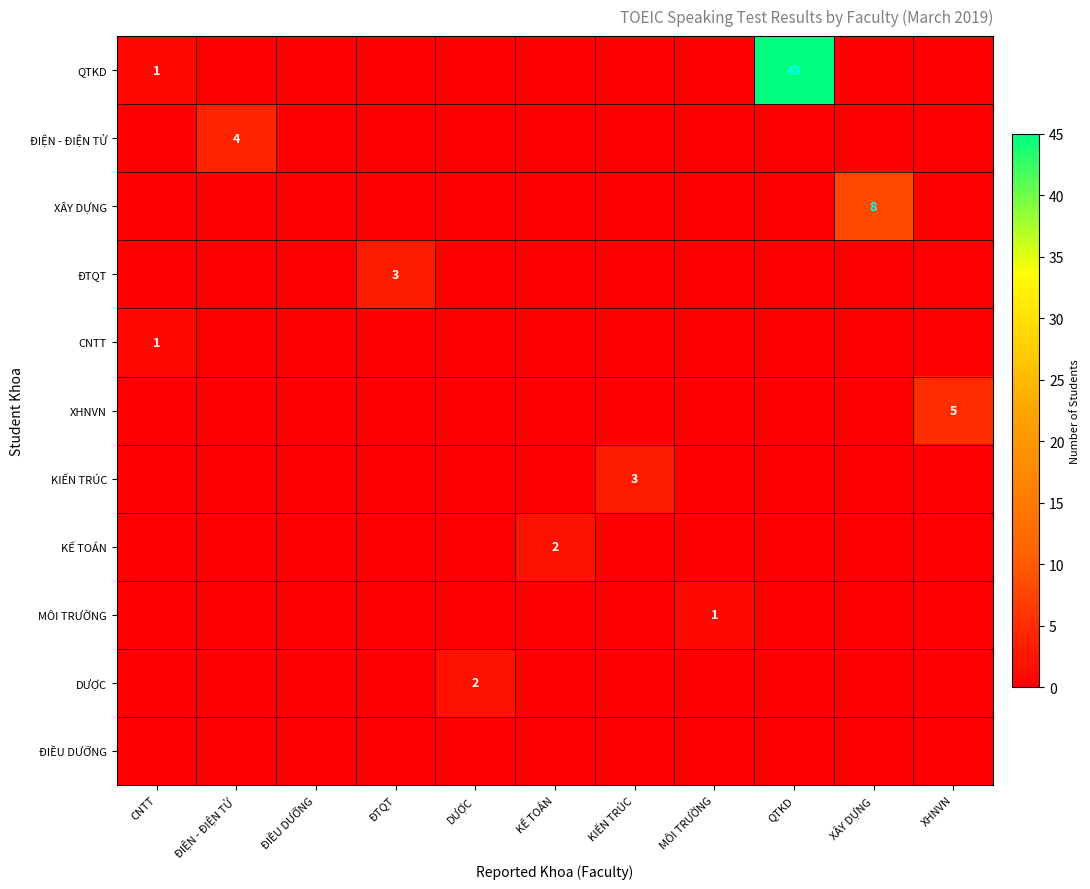

Is it true that XÂY DỰNG equals 8 at XÂY DỰNG?

True